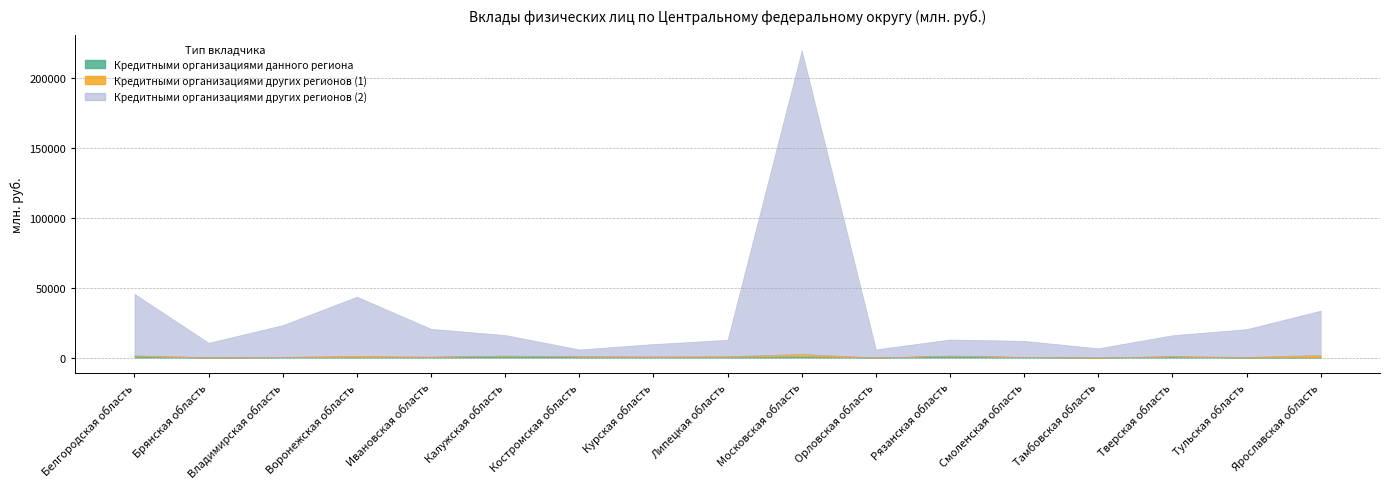

How many values in the Кредитными организациями других регионов (1) series exceed 239?

8